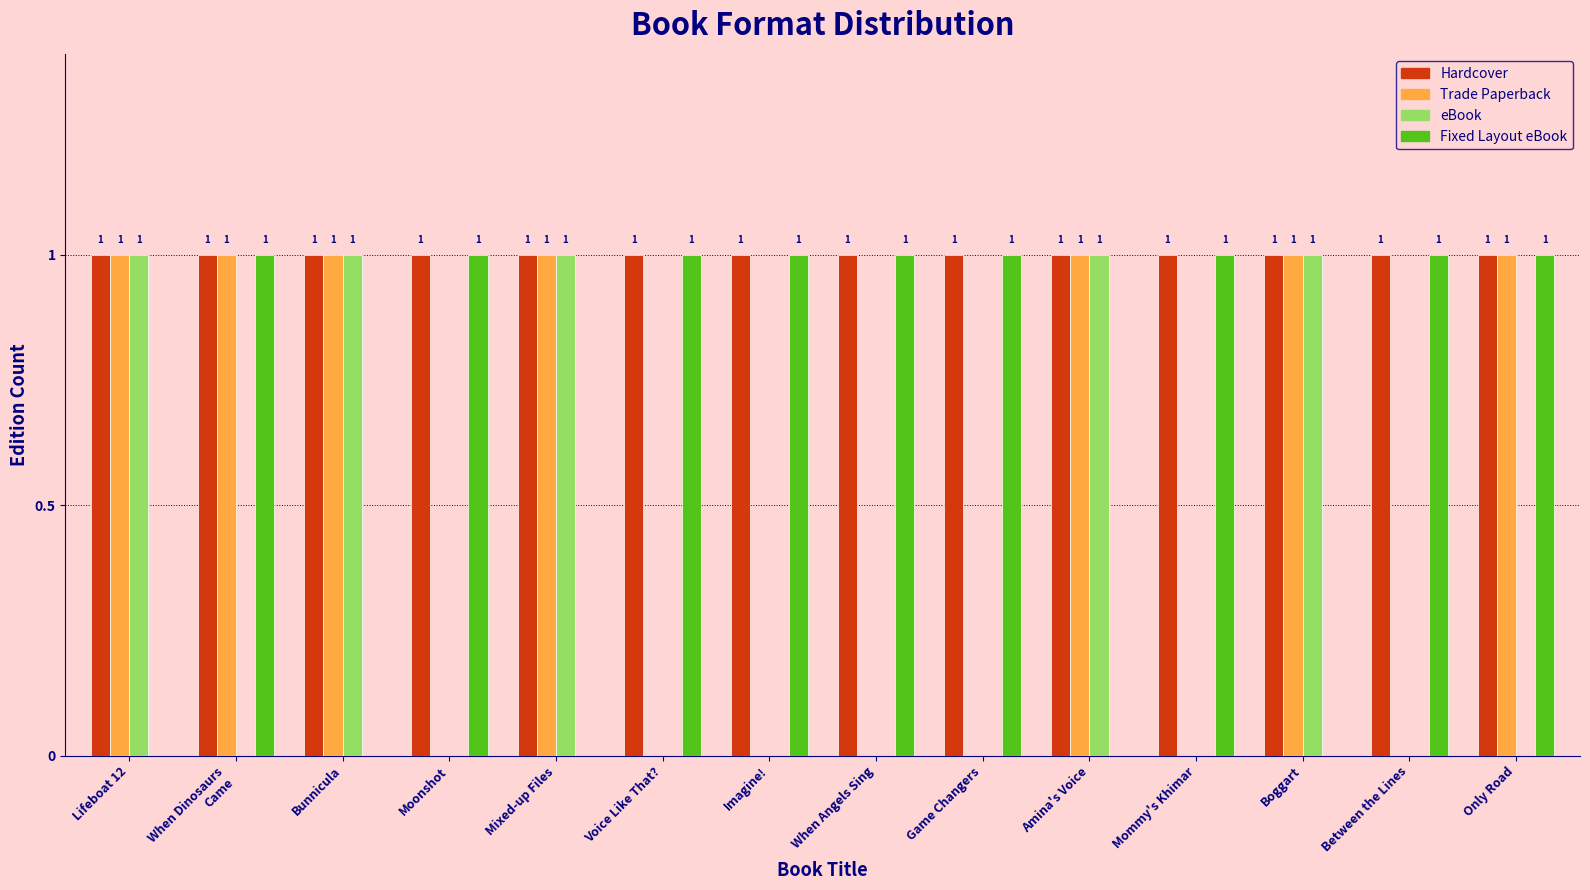

How many eBook values are between 0 and 1?

14